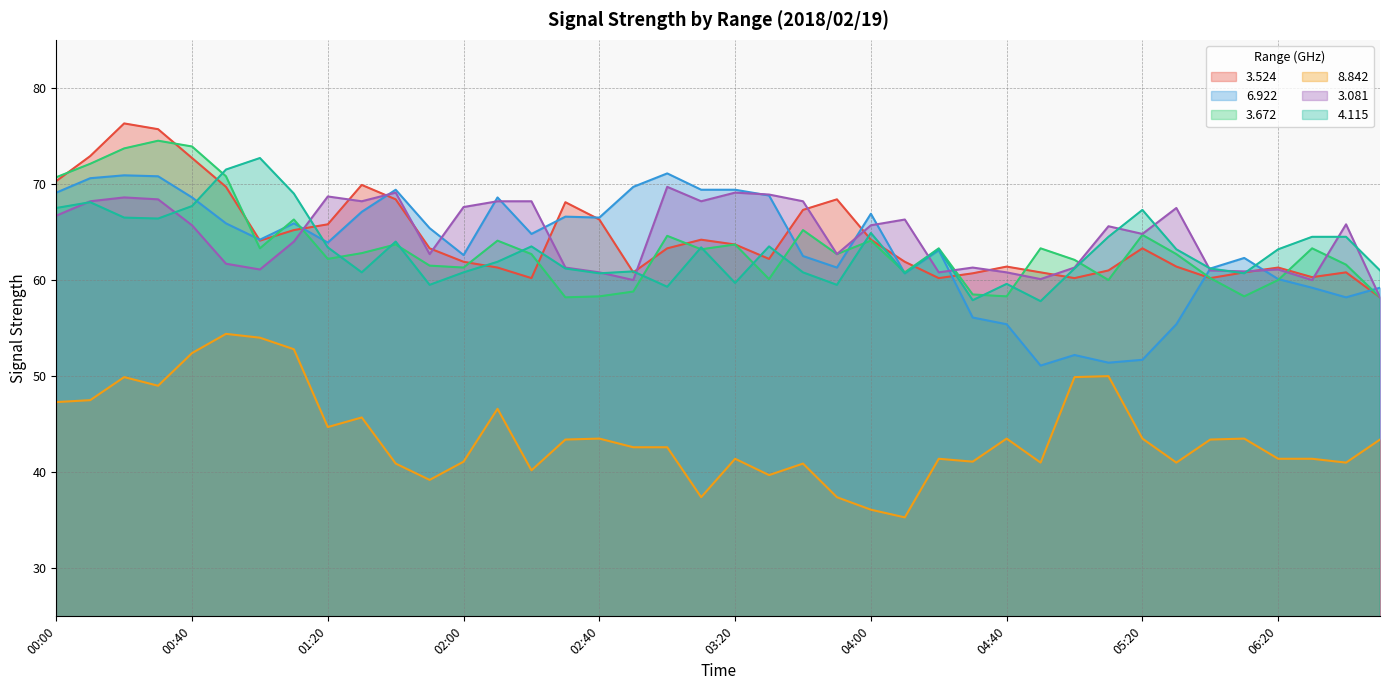

At which category does the chart reach its peak across all series?

00:20